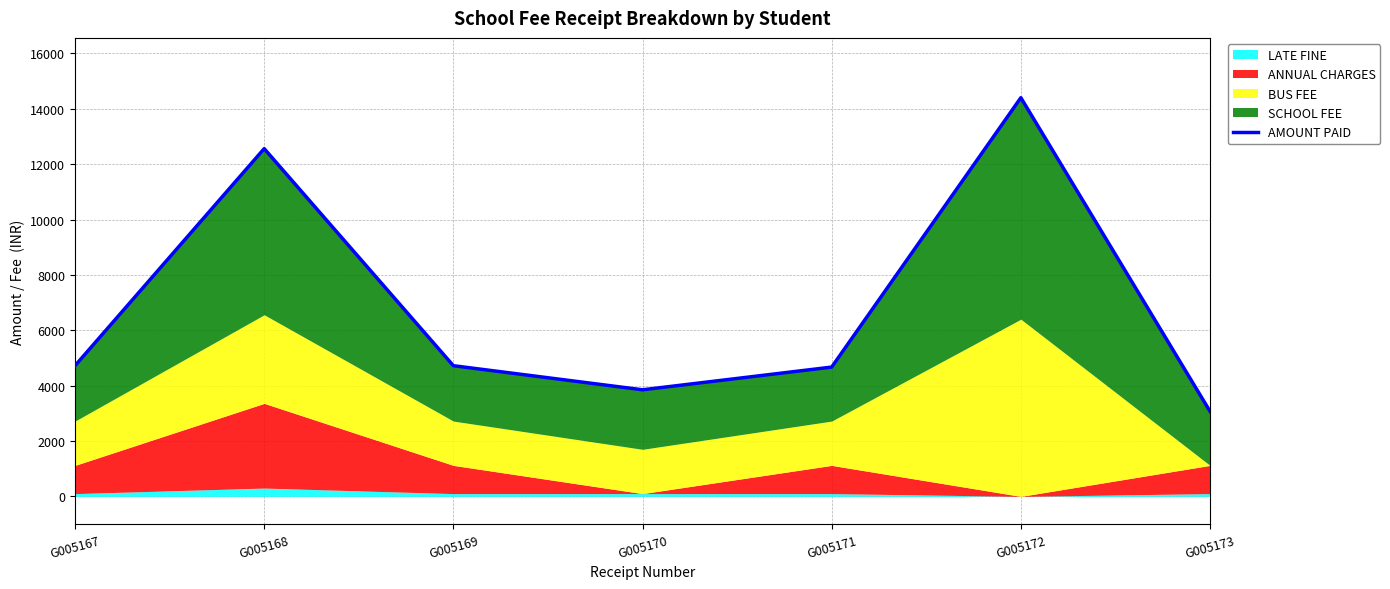

List the labels in order of value, smallest first.

G005173, G005170, G005171, G005167, G005169, G005168, G005172